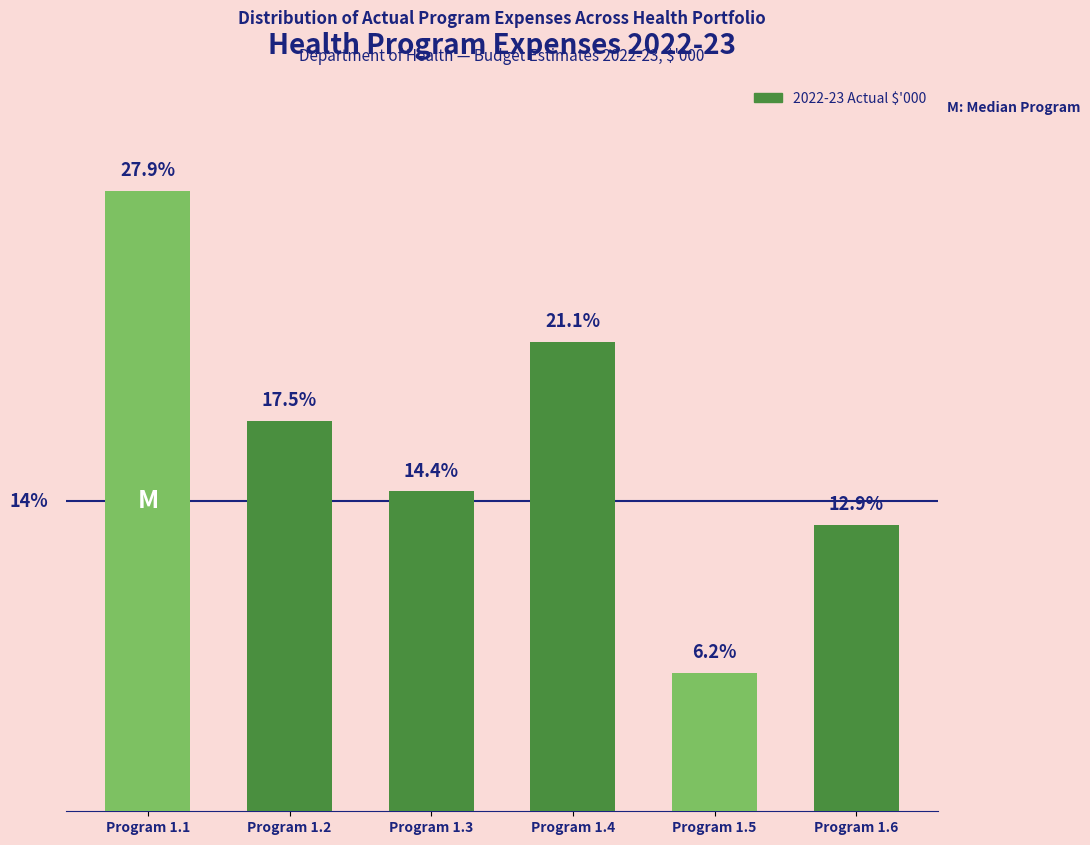

At which label is the value closest to 17?

Program 1.2